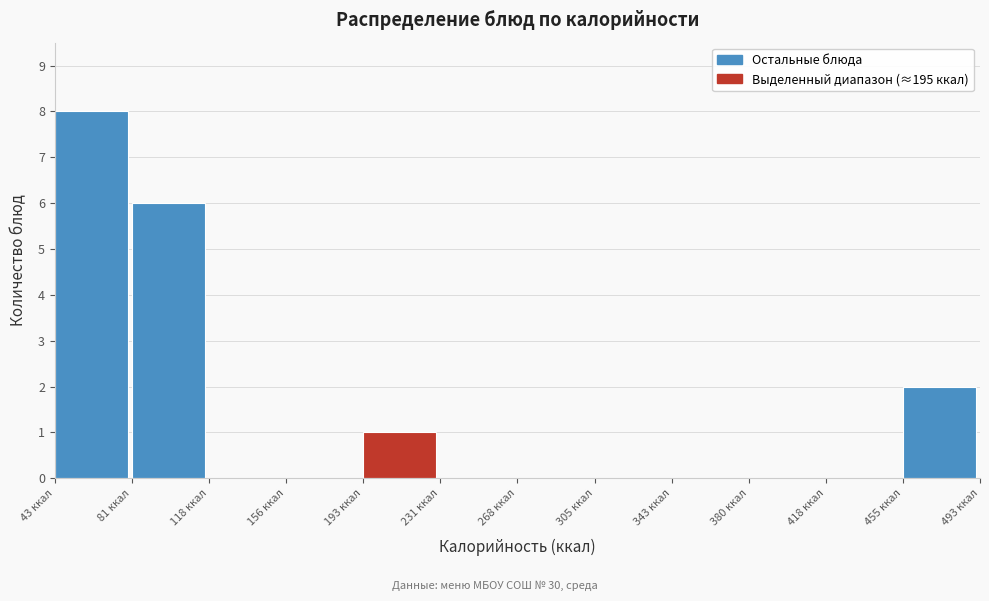

Over which range of the x-axis is the bar tallest?

45 to 80